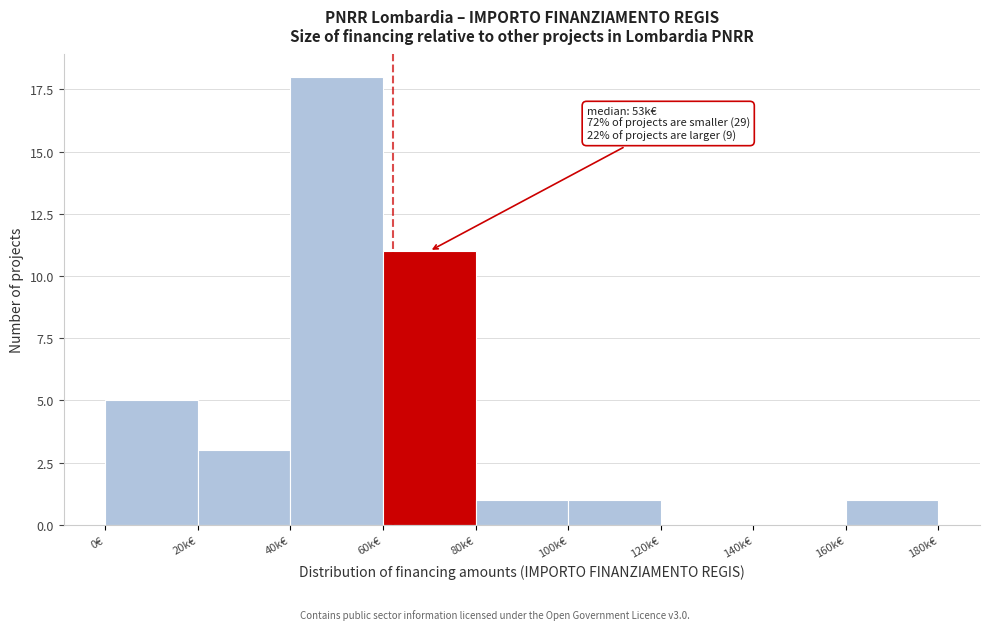

Reading left to right, transcribe all the data shown in this chart.

0€=5	20k€=3	40k€=18	60k€=11	80k€=1	100k€=1	120k€=0	140k€=0	160k€=1